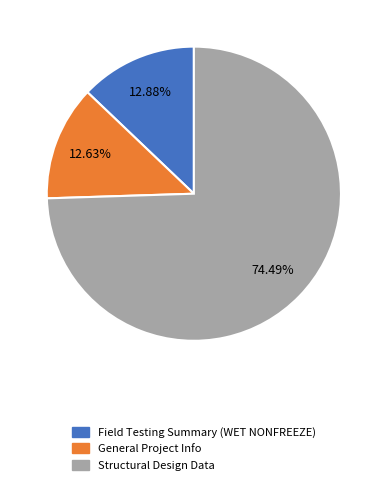

Does any single category account for the majority?

Yes